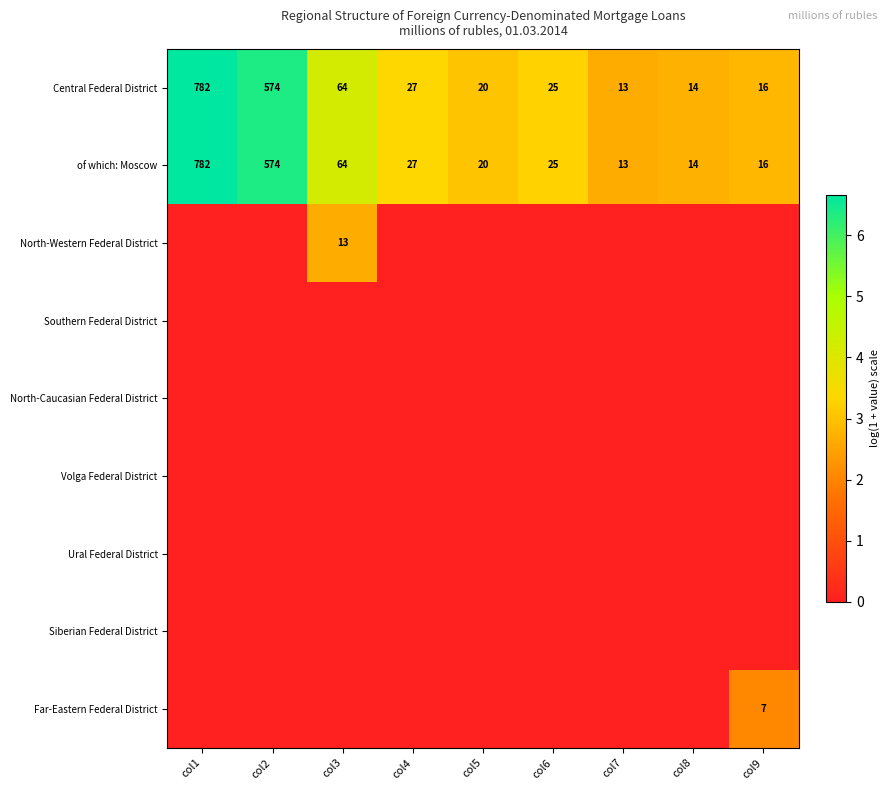

Is the value of Central Federal District at col2 greater than the value of of which: Moscow at col8?

Yes